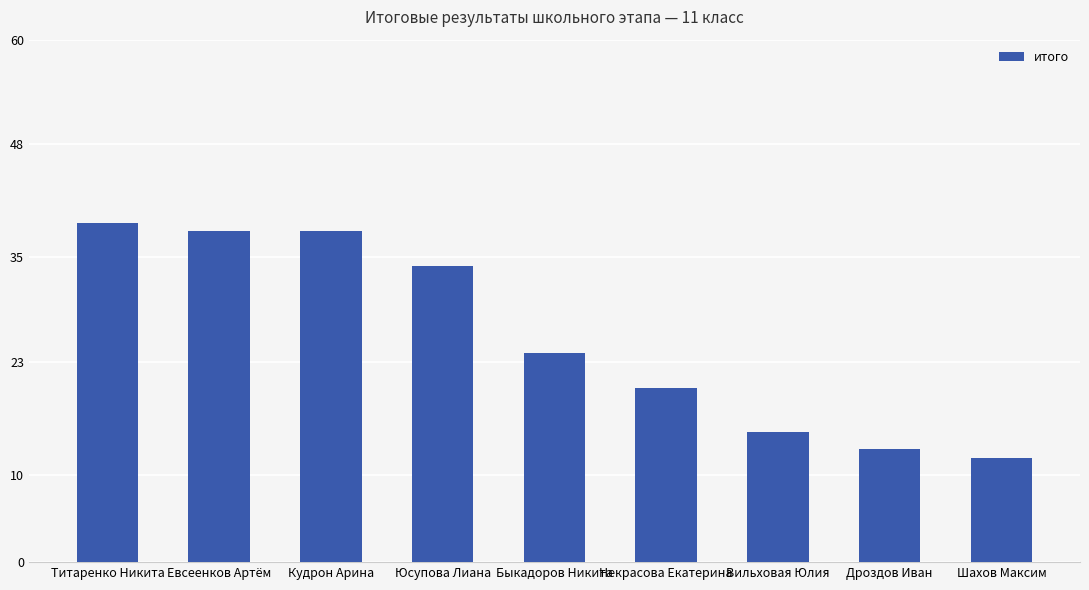

What is the sum of all values?

233